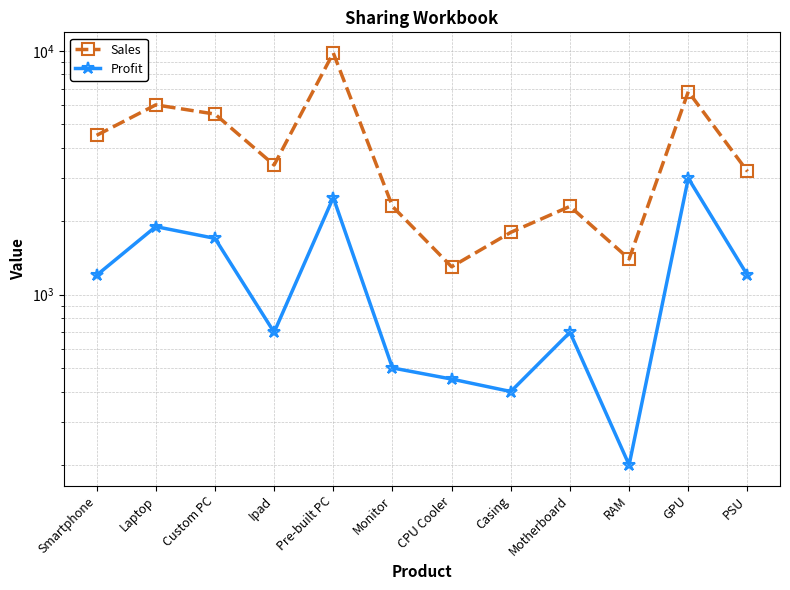

Reading left to right, what are all the values shown in this chart?

Sales: Smartphone=4500	Laptop=6000	Custom PC=5500	Ipad=3400	Pre-built PC=9800	Monitor=2300	CPU Cooler=1300	Casing=1800	Motherboard=2300	RAM=1400	GPU=6800	PSU=3200
Profit: Smartphone=1200	Laptop=1900	Custom PC=1700	Ipad=700	Pre-built PC=2500	Monitor=500	CPU Cooler=450	Casing=400	Motherboard=700	RAM=200	GPU=3000	PSU=1200